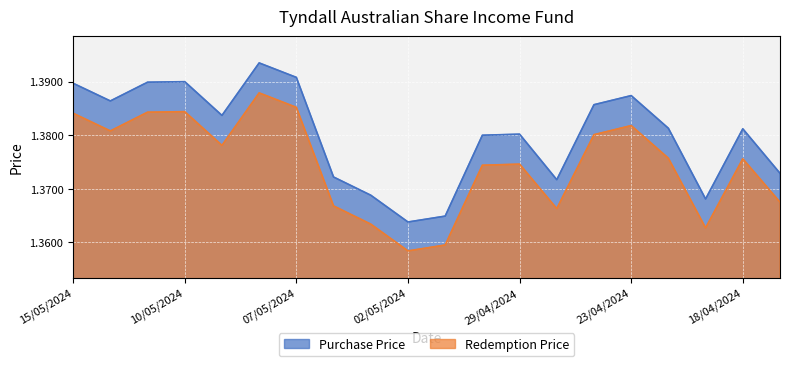

Which series changed the most between 30/04/2024 and 26/04/2024?

Purchase Price